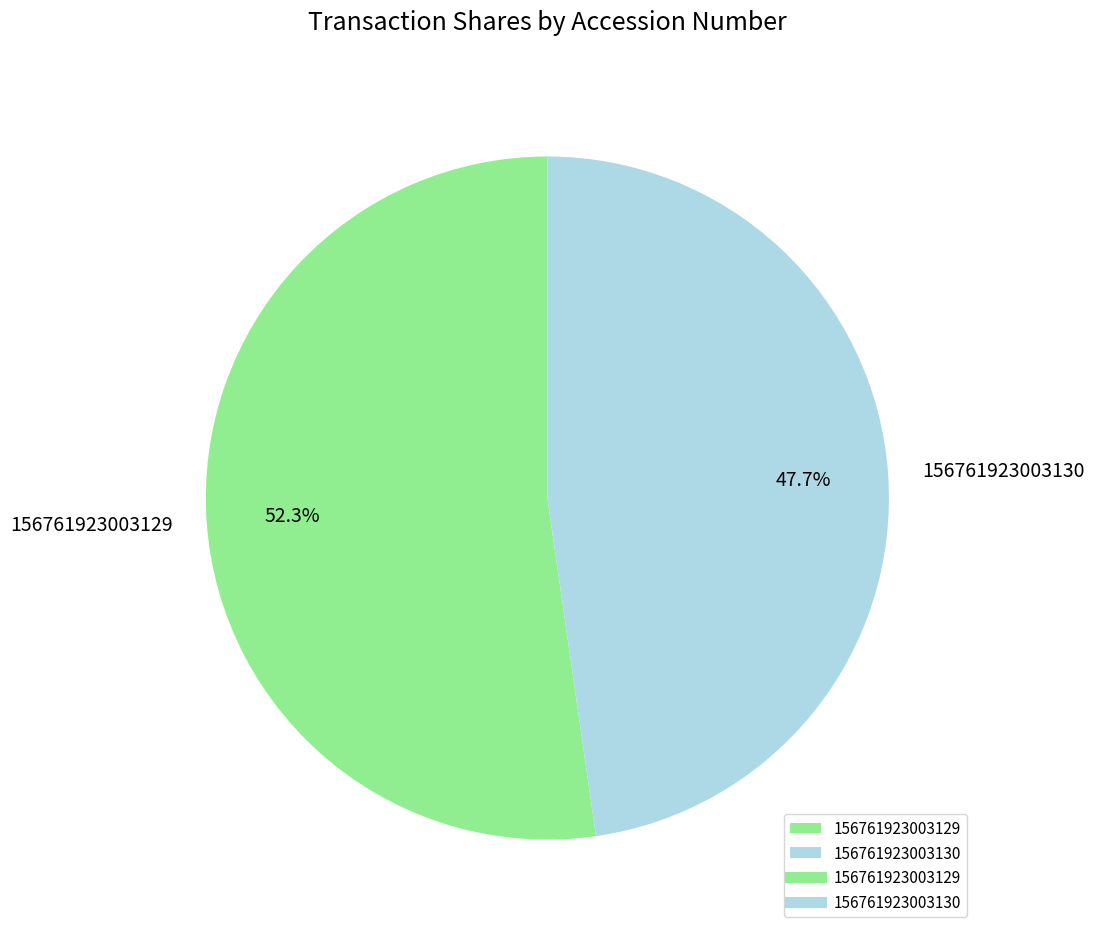

To the nearest percent, what is the average slice percentage?

50%